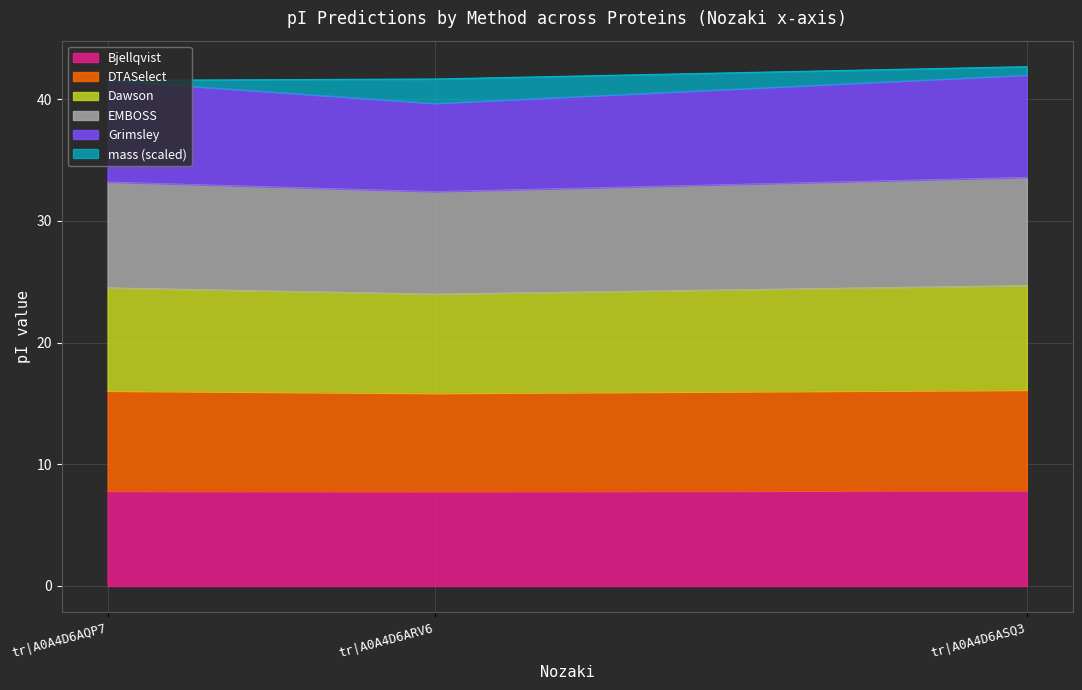

What is the maximum value for Bjellqvist?

7.8